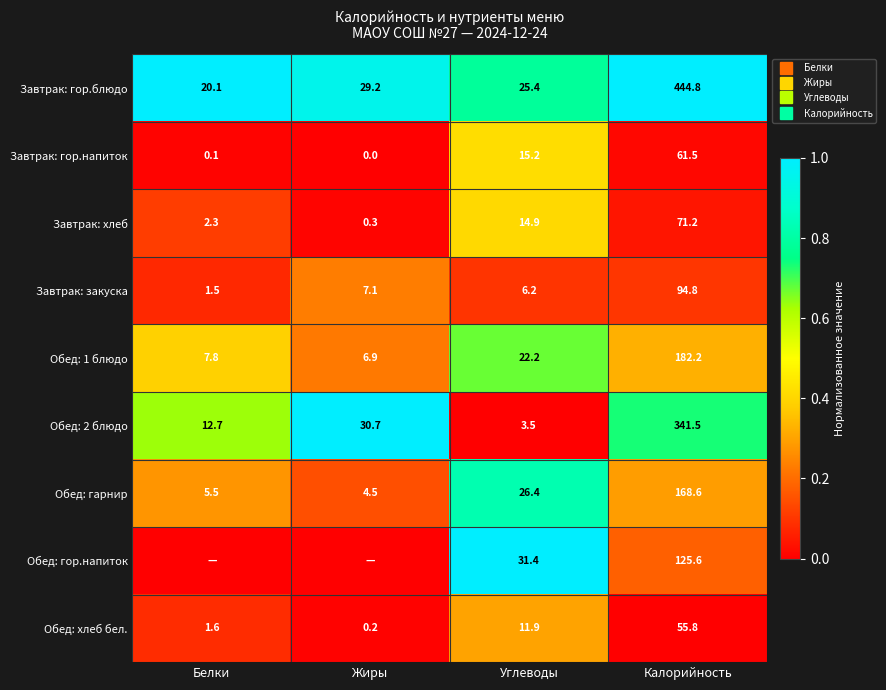

Which series has the largest total across all categories?

Завтрак: гор.блюдо